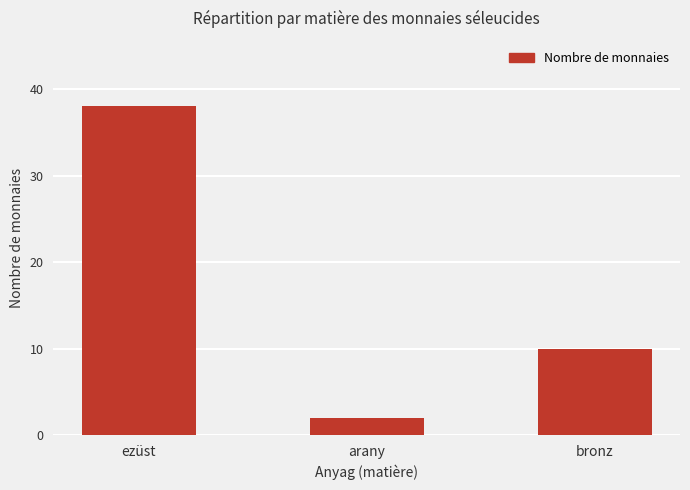

Reading right to left, list all the values displayed in this chart.

bronz=10	arany=2	ezüst=38